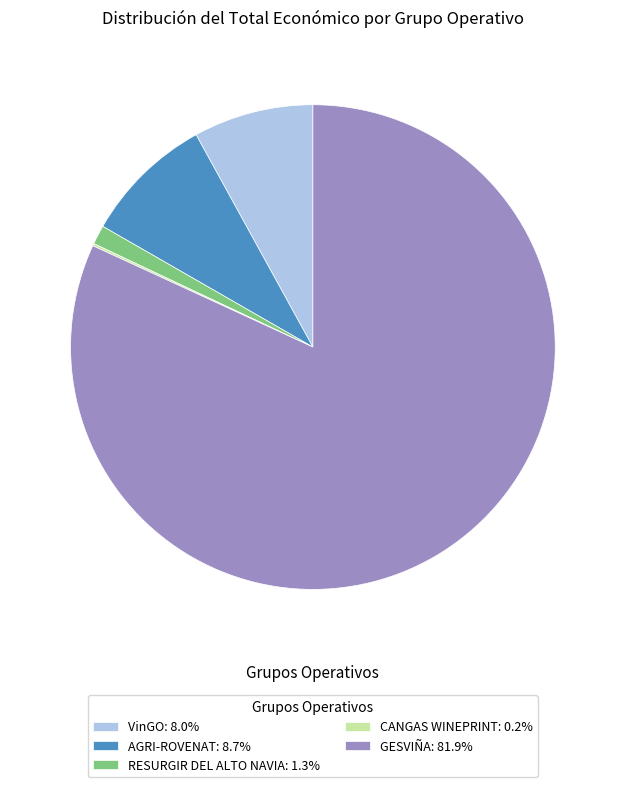

Is the sum of VinGO: 8.0% and AGRI-ROVENAT: 8.7% greater than half?

No